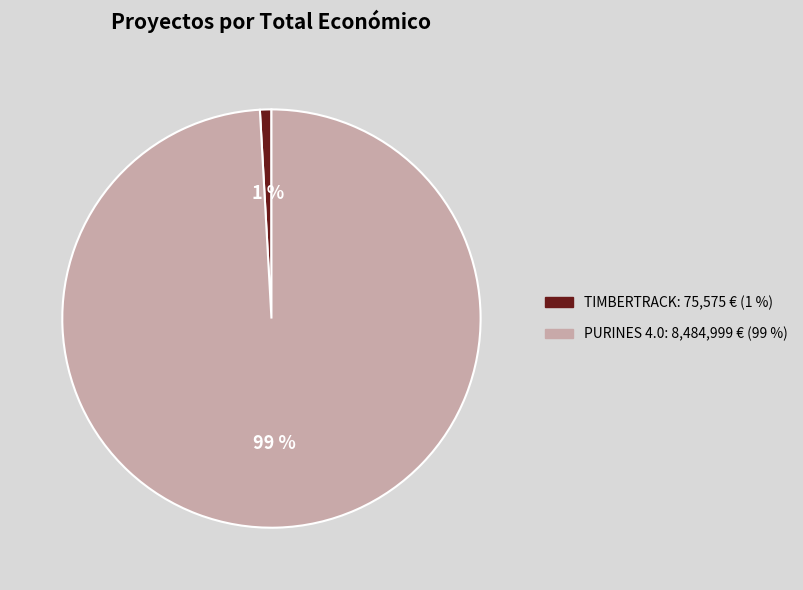

To the nearest percent, what is the difference between the largest and smallest slice percentages?

98%